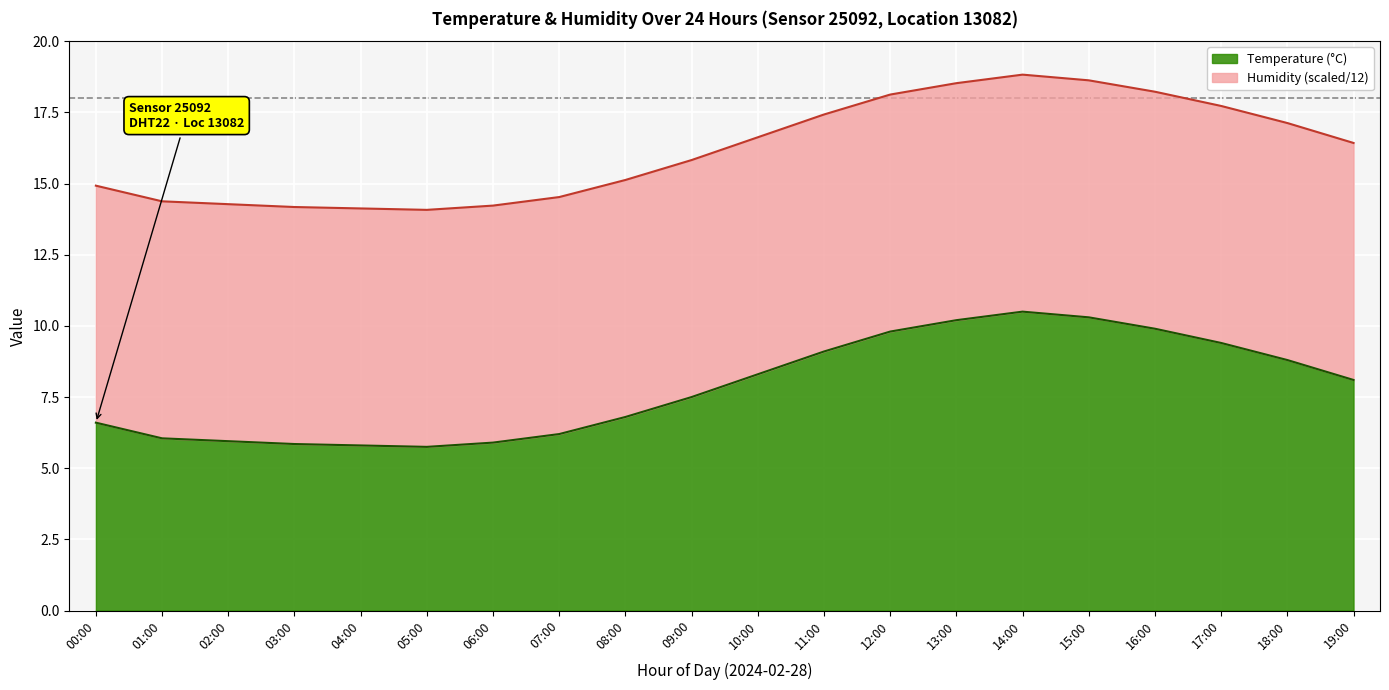

What position from the left is 12:00?

13